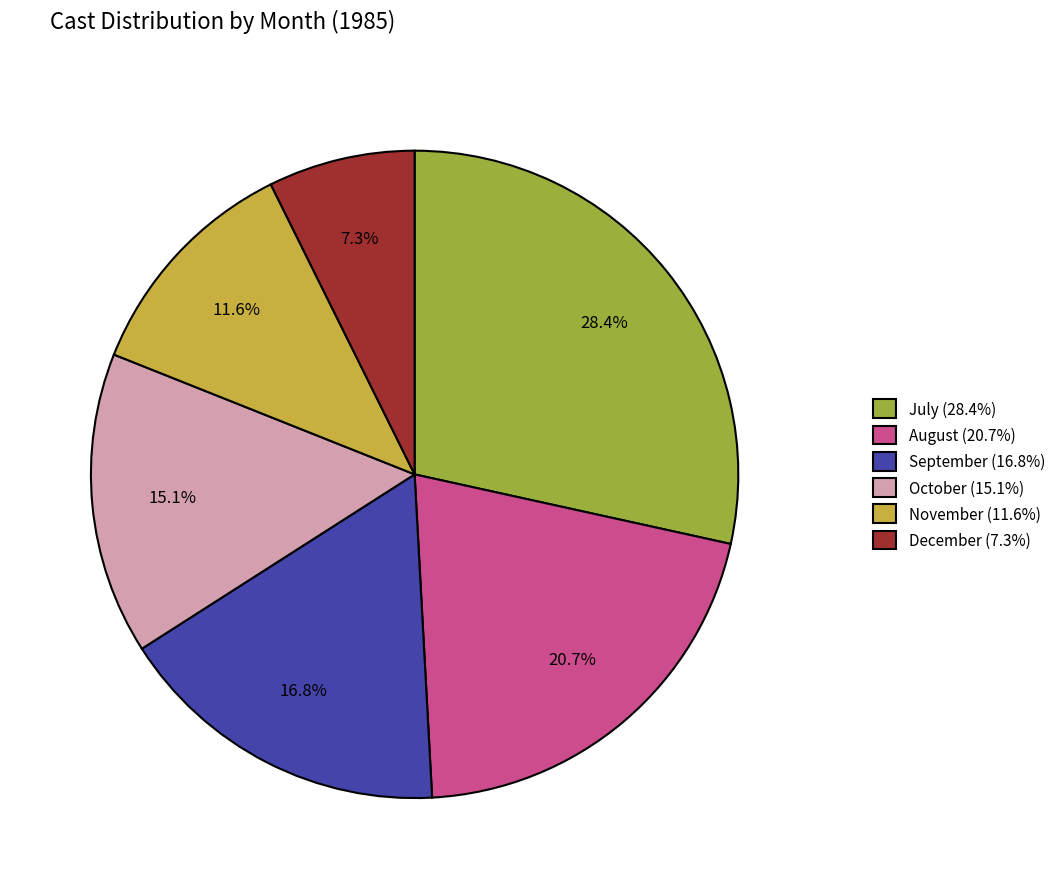

Rank the categories by value from highest to lowest.

July (28.4%), August (20.7%), September (16.8%), October (15.1%), November (11.6%), December (7.3%)